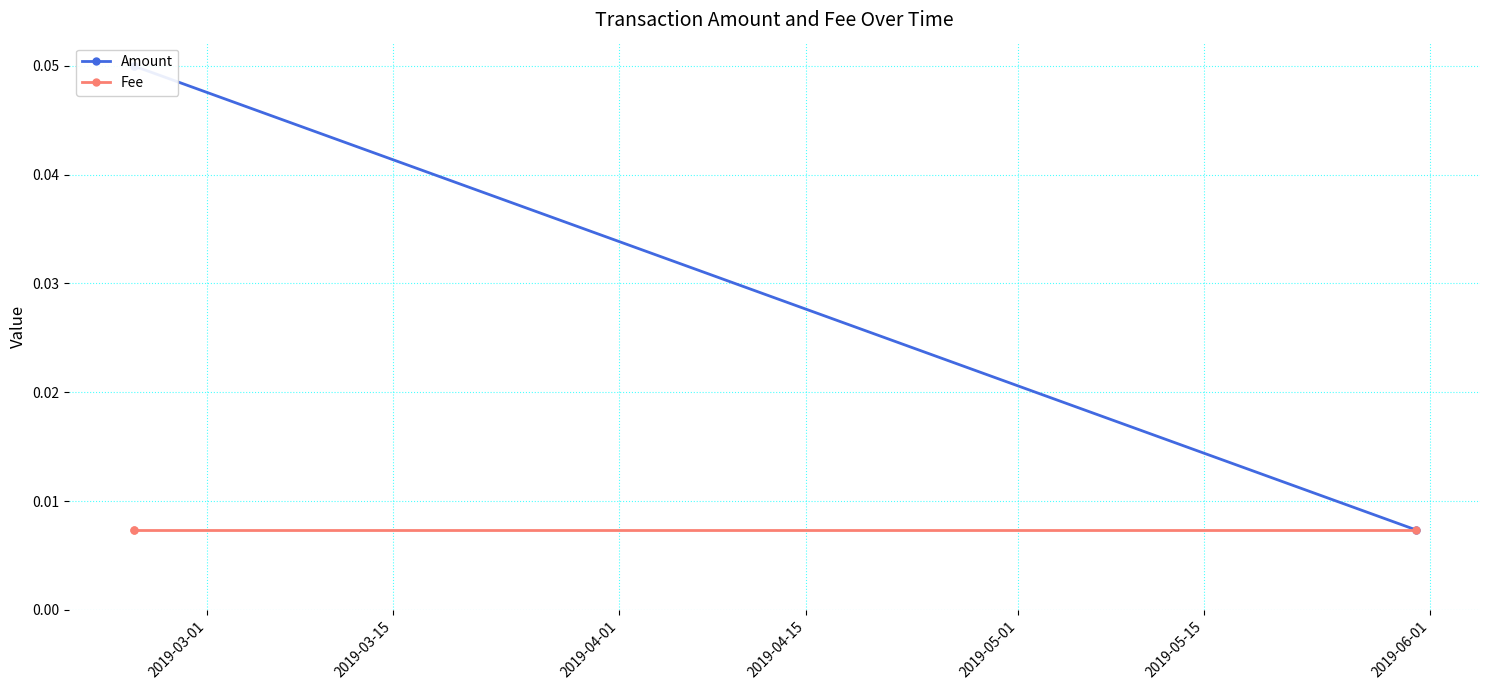

Rank the series by their maximum value, from lowest to highest.

Fee, Amount